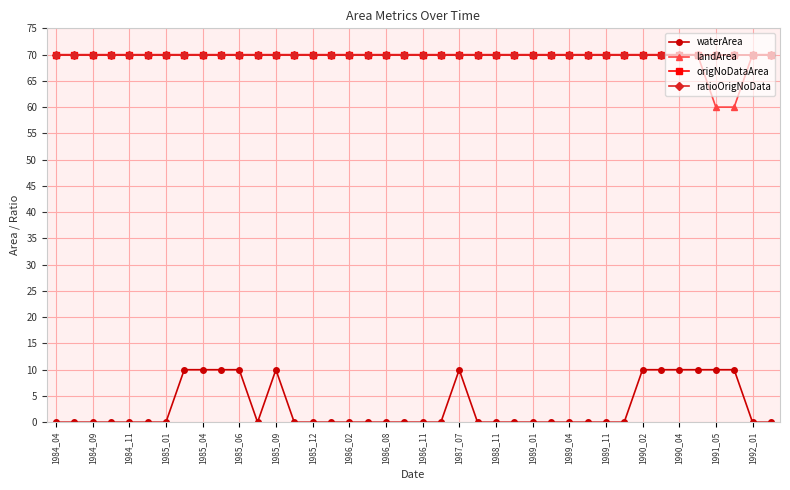

What is the difference between the maximum and minimum values in the landArea series?

10